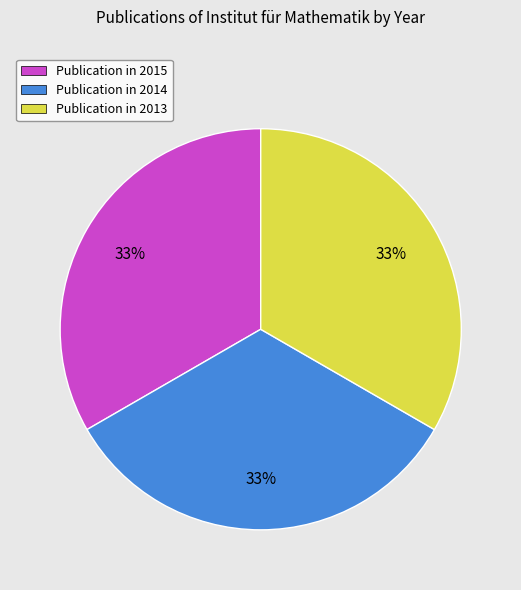

To the nearest percent, what is the average slice percentage?

33%